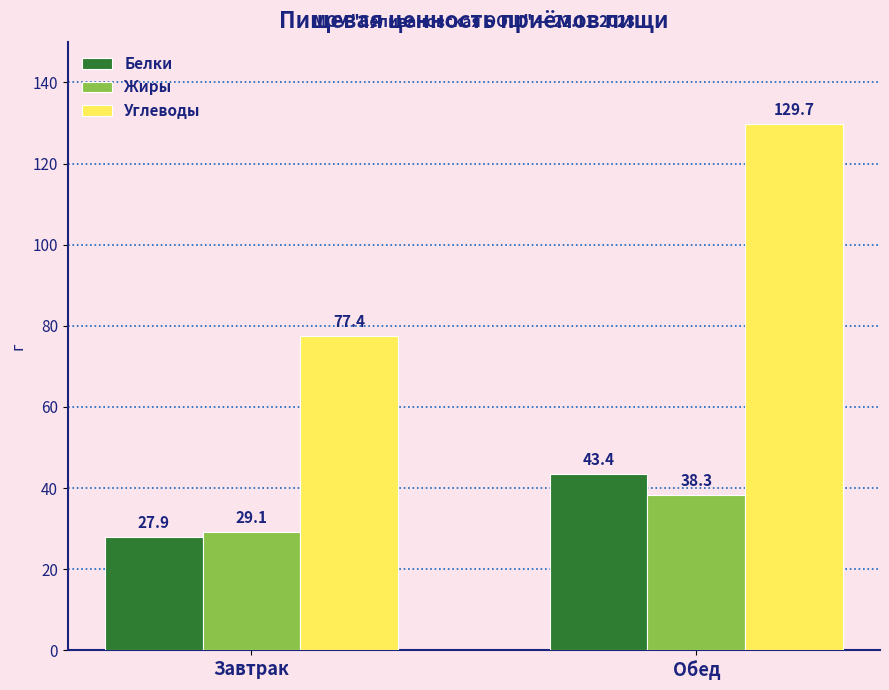

Is it true that Белки equals 43.4 at Обед?

True